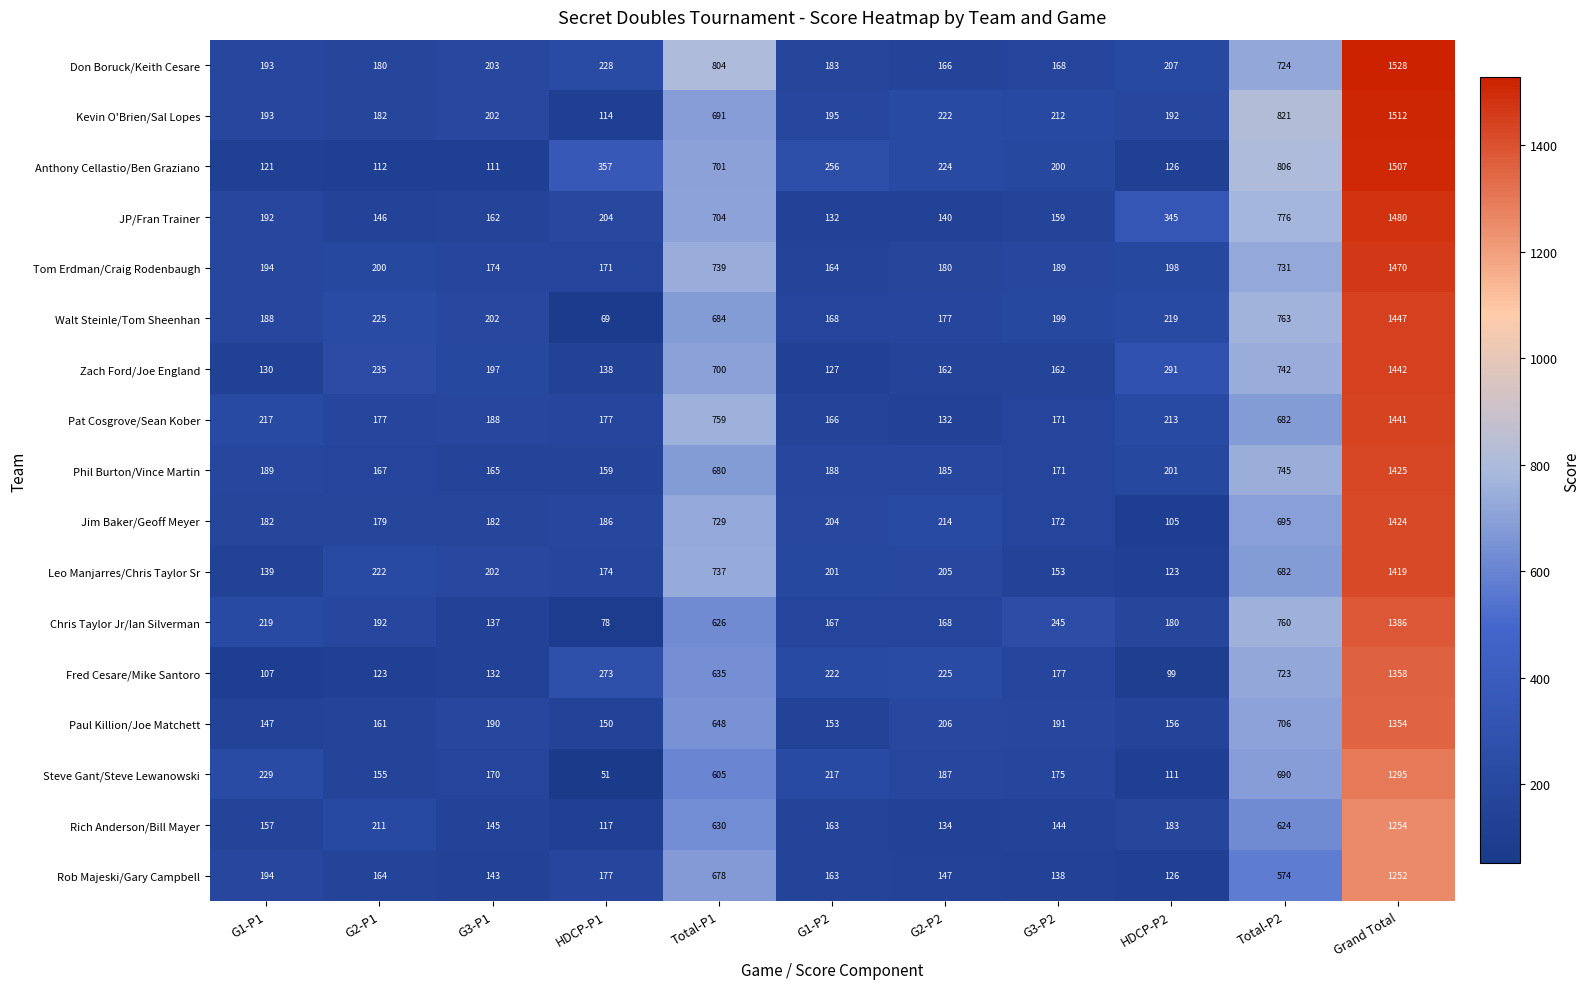

What is the spread (max minus min) of values at Total-P1?

199